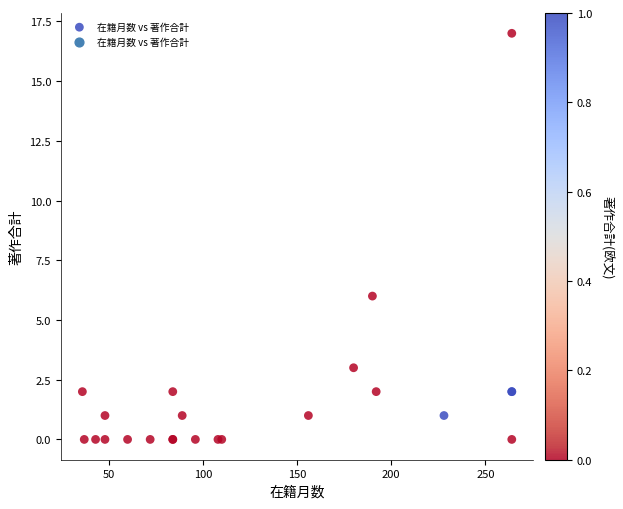

What Y value in the scatter plot is closest to 8?

6